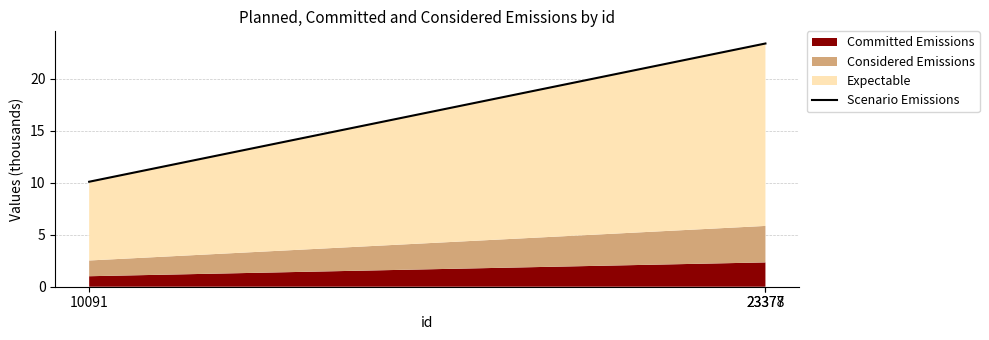

Between 10091 and 23377, which is larger?

23377